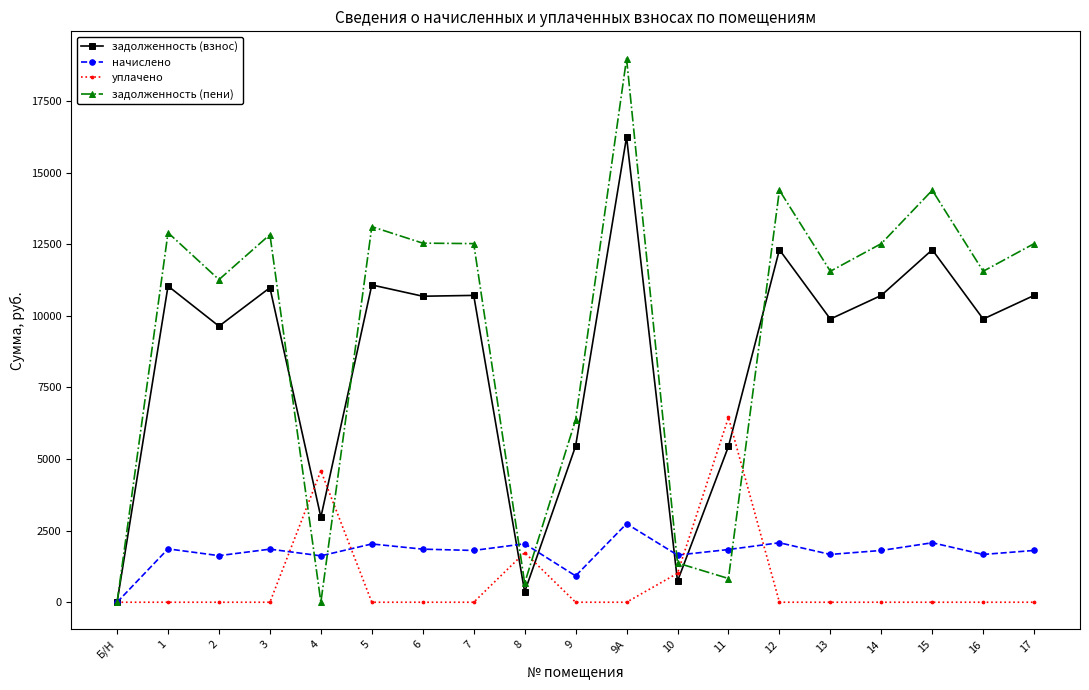

Is it true that уплачено equals 0.0 at Б/Н?

True